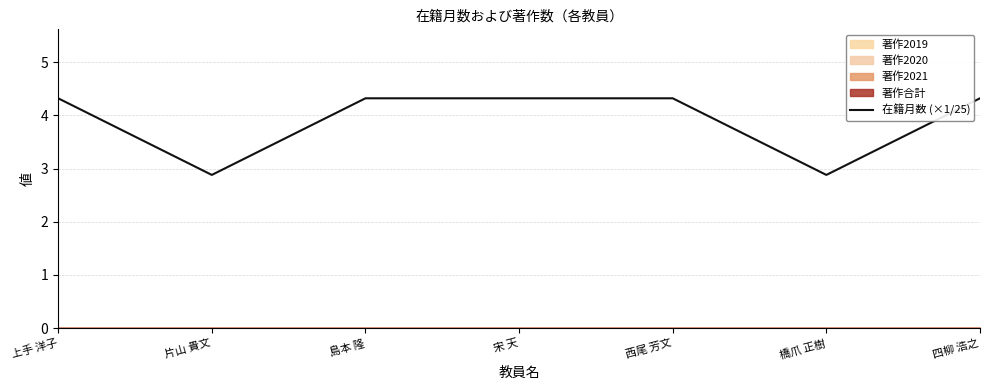

Is this an area chart (filled region under the line)?

No